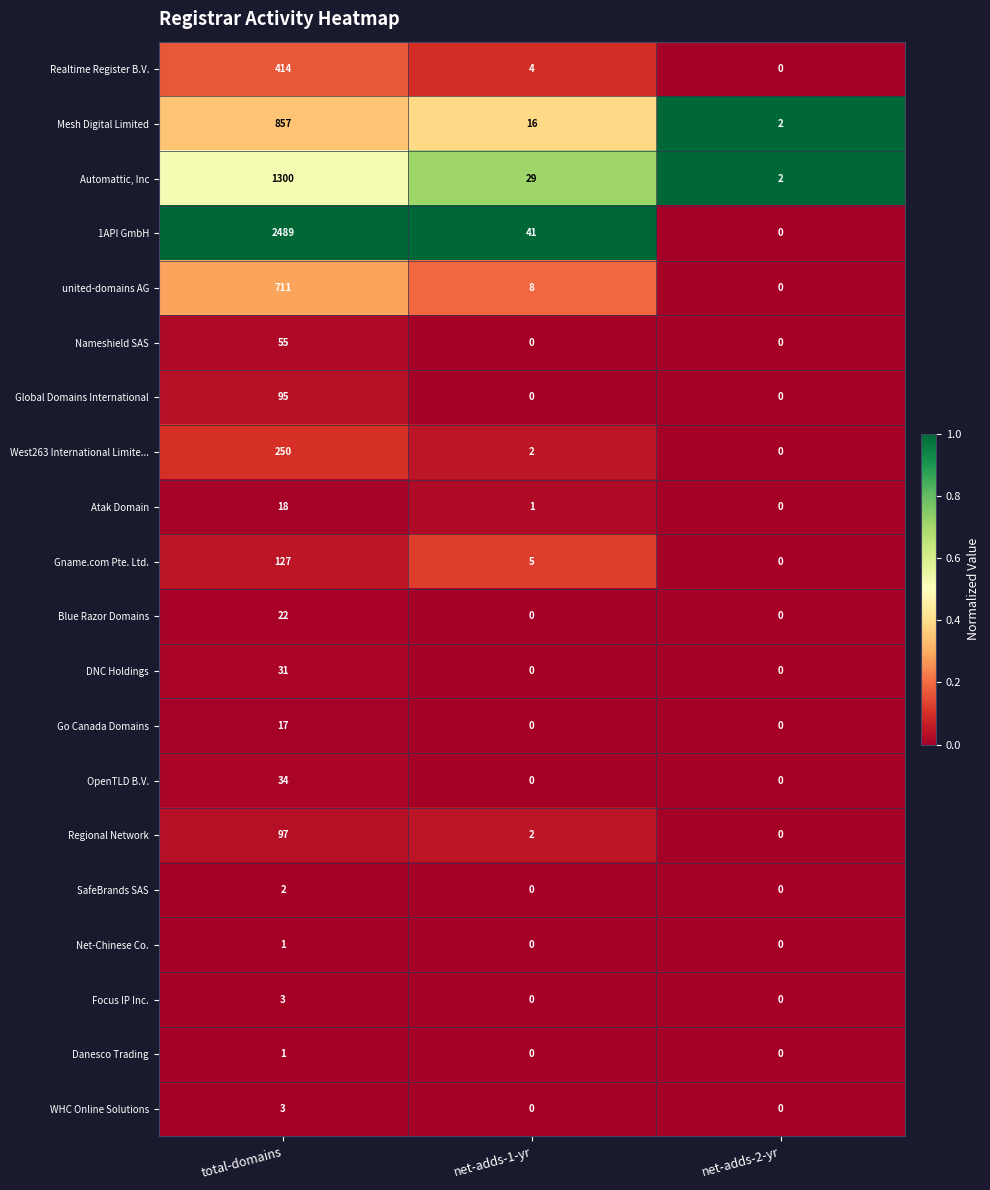

What is the difference between the highest and lowest values at total-domains?

2488